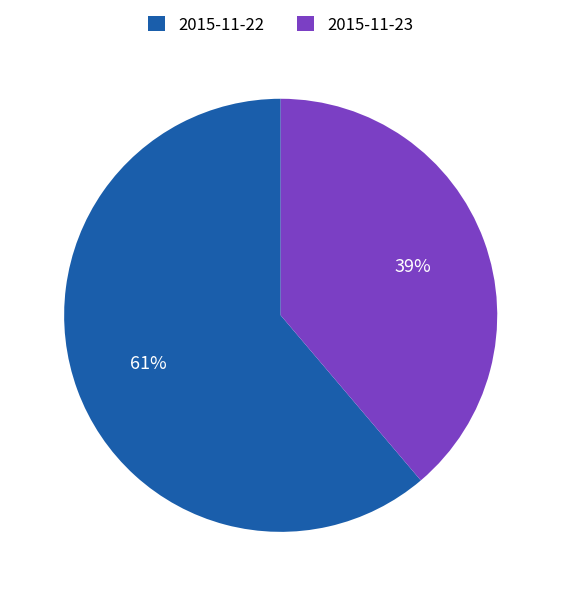

How many segments does this pie chart have?

2